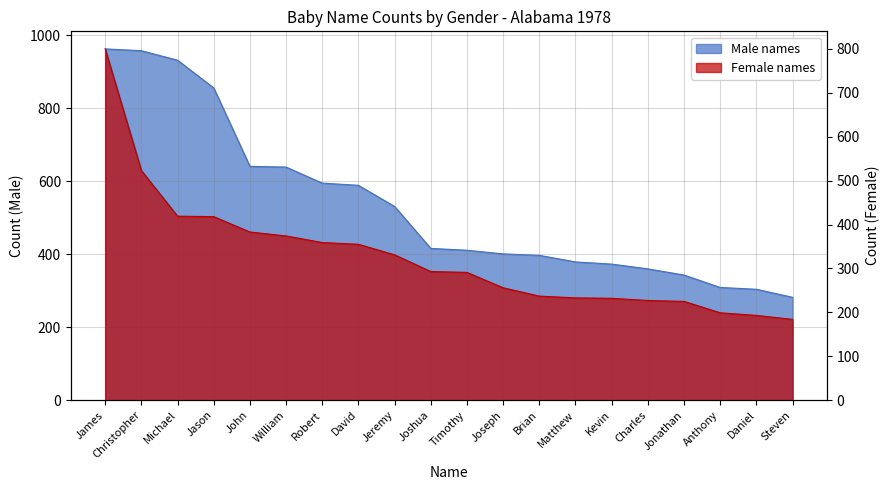

The value of Male at Charles is 360. True or false?

True